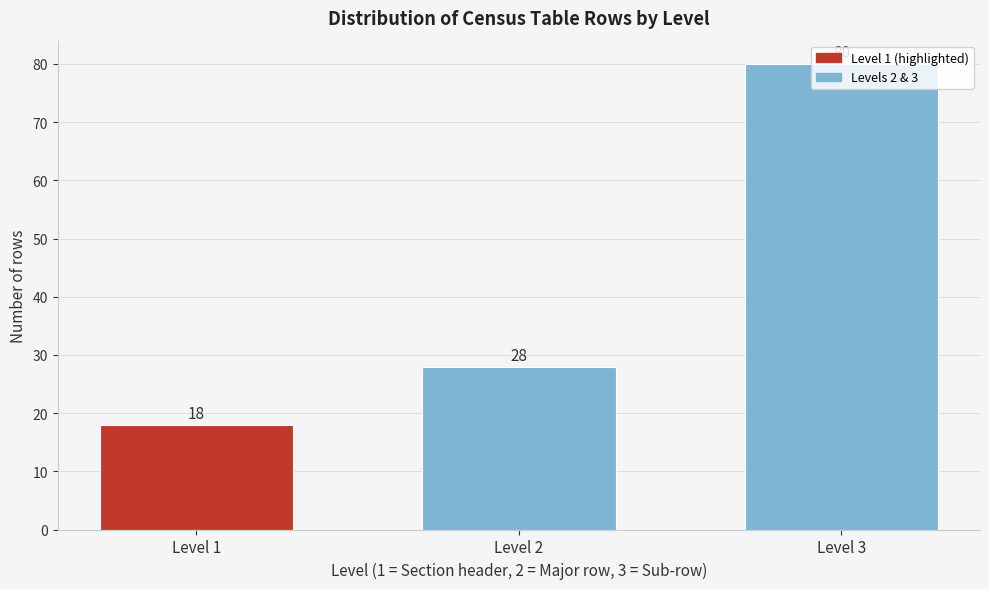

Which has a higher value, Level 3 or Level 2?

Level 3